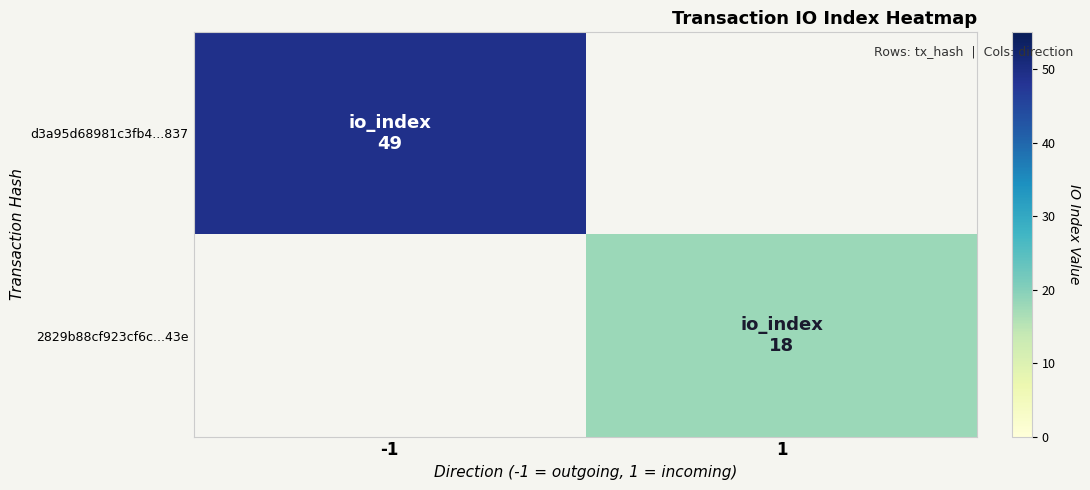

Reading left to right, transcribe all the data shown in this chart.

d3a95d68981c3fb4...837: -1=49	1=0
2829b88cf923cf6c...43e: -1=0	1=18